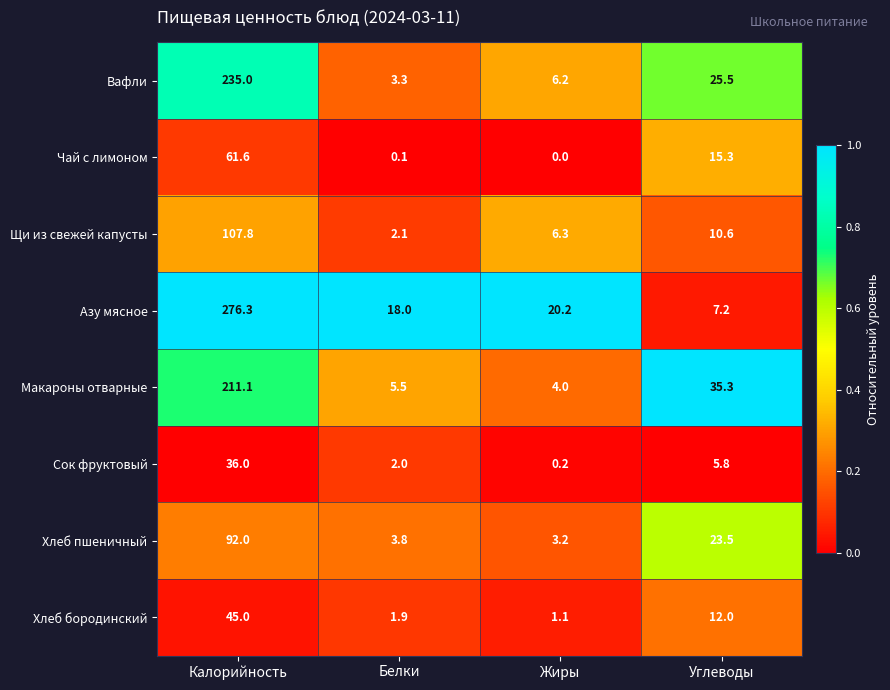

What is the total value across all series at Калорийность?

1064.8